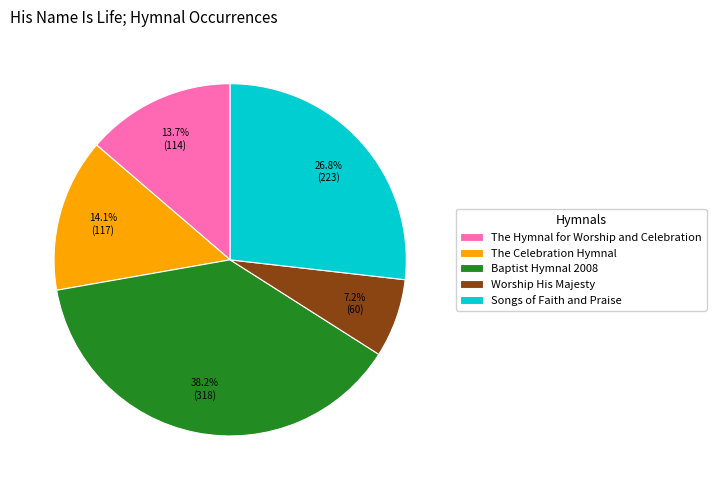

The The Hymnal for Worship and Celebration slice represents 28% of the pie. True or false?

False